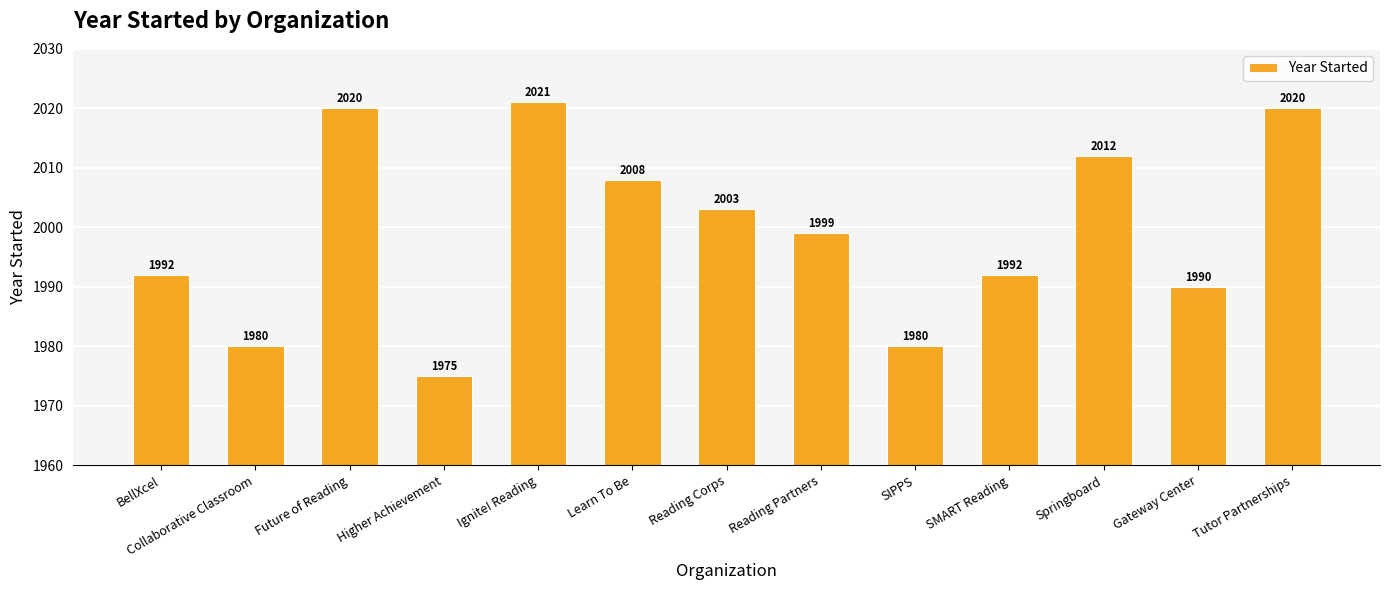

What is the approximate value at Tutor Partnerships?

2020